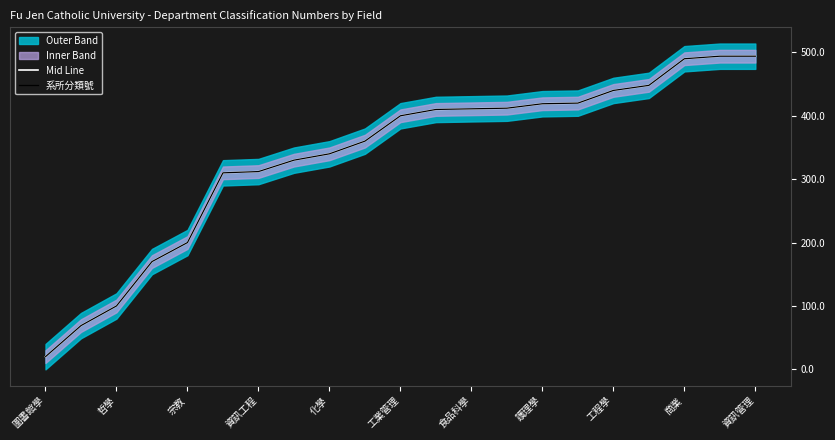

The value of 系所分類號 at 資訊管理 is 256. True or false?

False